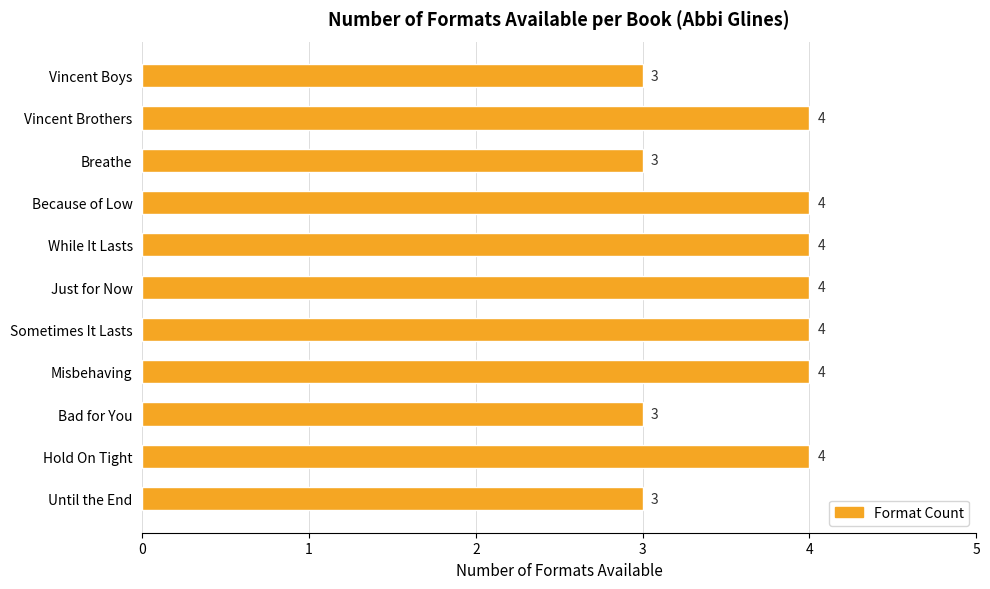

Reading bottom to top, what are all the values shown in this chart?

3	4	3	4	4	4	4	4	3	4	3